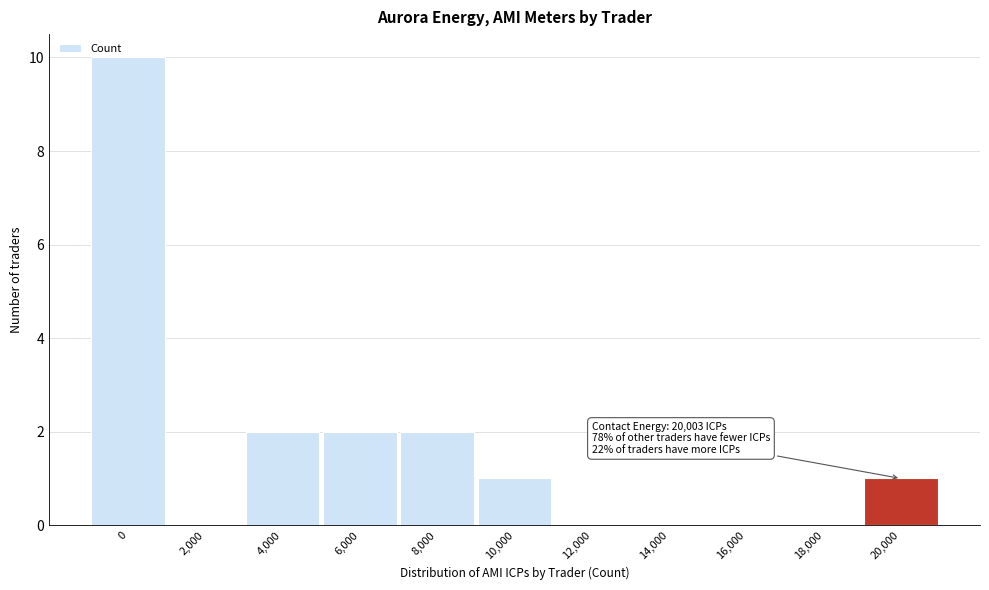

Reading right to left, list all the values displayed in this chart.

20,000=1	18,000=0	16,000=0	14,000=0	12,000=0	10,000=1	8,000=2	6,000=2	4,000=2	2,000=0	0=10